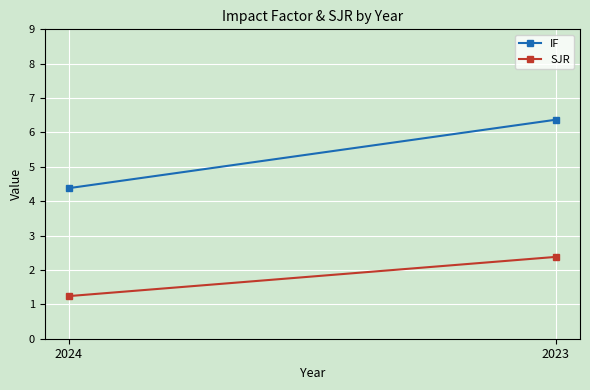

How many categories are shown in the chart?

2